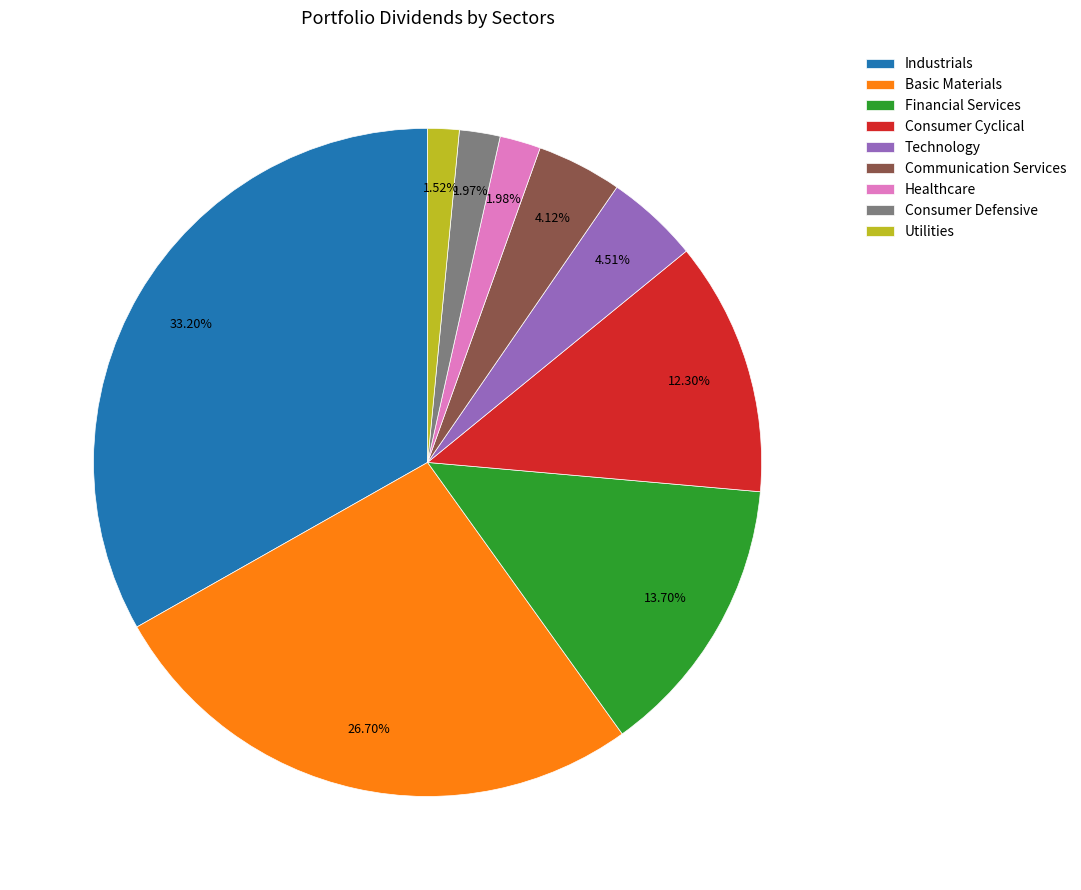

Does any single category account for the majority?

No